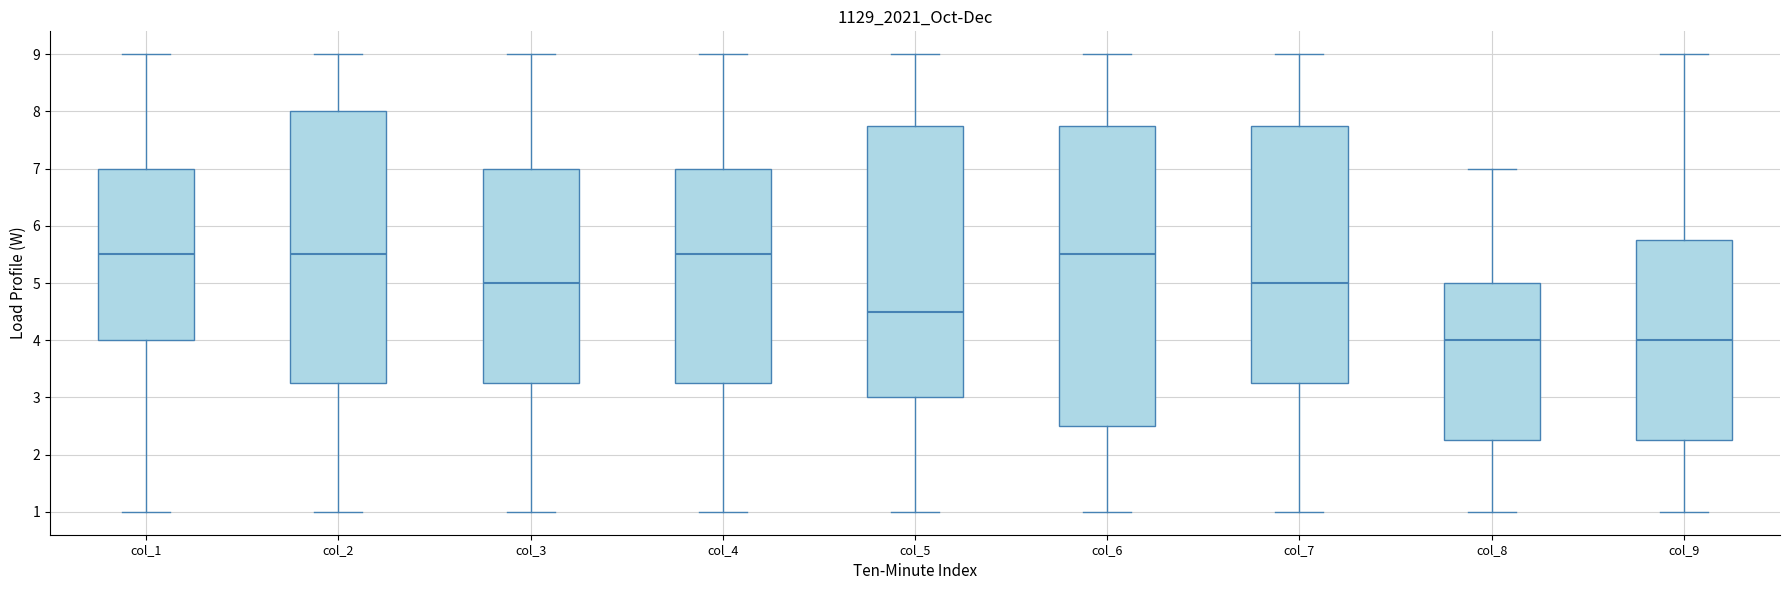

Reading left to right, transcribe this box plot: for each box, give where its median line is, the range the box spans, and where its two whiskers end, as read against the y-axis. The values are not printed on the chart, so give them approximately, as read against the axis.

col_1: median 5.5, box 4.0 to 7.0, whiskers 1.0 to 9.0
col_2: median 5.5, box 3.3 to 8.0, whiskers 1.0 to 9.0
col_3: median 5.0, box 3.3 to 7.0, whiskers 1.0 to 9.0
col_4: median 5.5, box 3.3 to 7.0, whiskers 1.0 to 9.0
col_5: median 4.5, box 3.0 to 7.8, whiskers 1.0 to 9.0
col_6: median 5.5, box 2.5 to 7.8, whiskers 1.0 to 9.0
col_7: median 5.0, box 3.3 to 7.8, whiskers 1.0 to 9.0
col_8: median 4.0, box 2.3 to 5.0, whiskers 1.0 to 7.0
col_9: median 4.0, box 2.3 to 5.8, whiskers 1.0 to 9.0